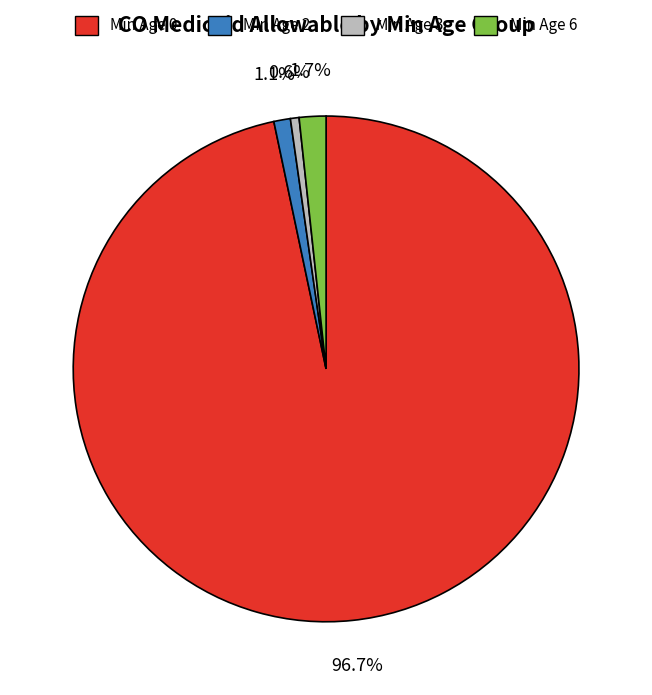

Is there a majority slice in this chart?

Yes